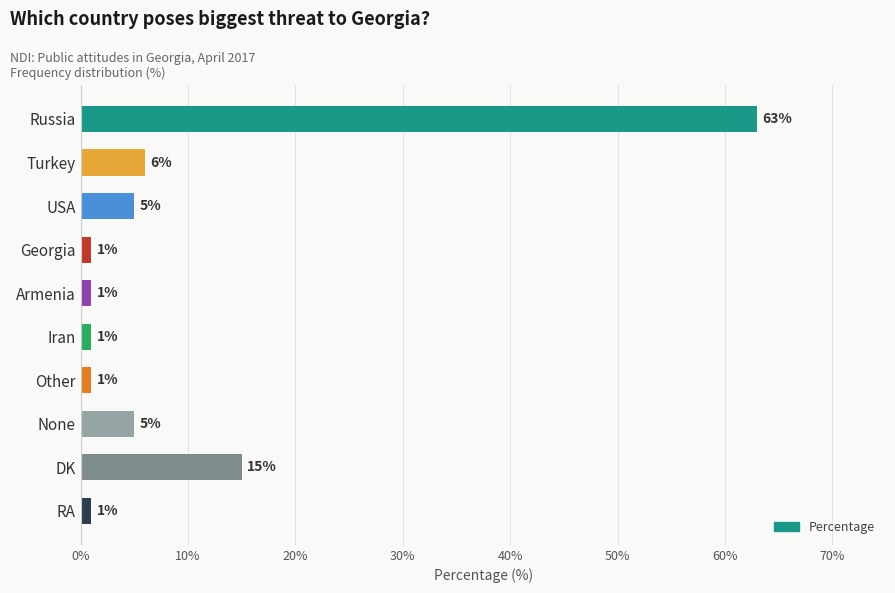

True or false: the data shows 94 at Russia.

False